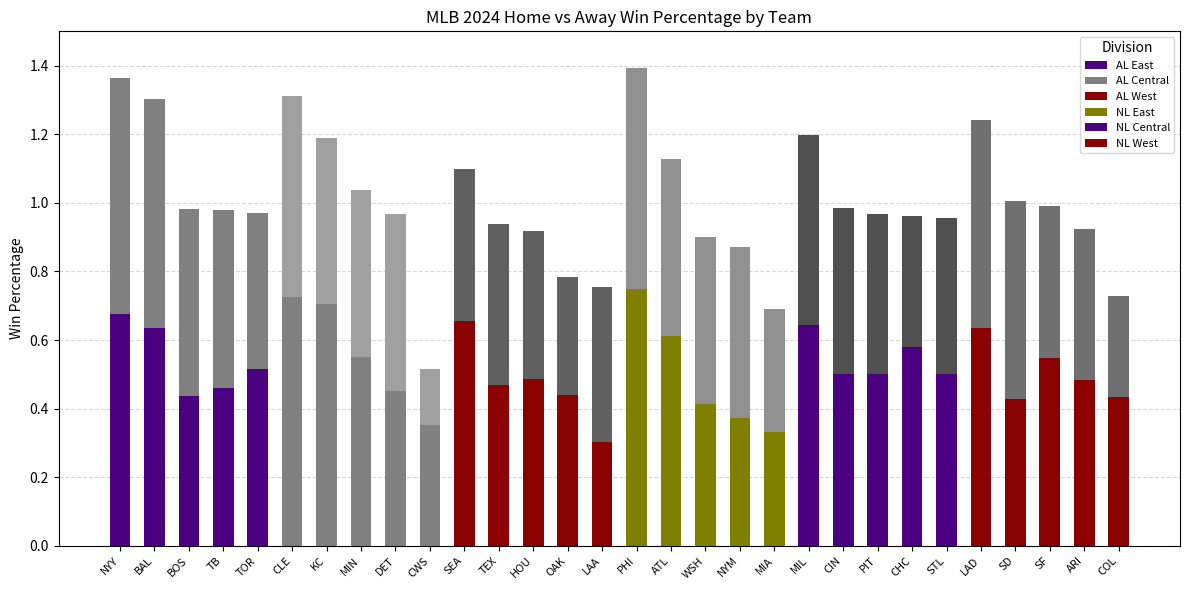

True or false: Home PCT has a value of 0.4 at BOS.

True